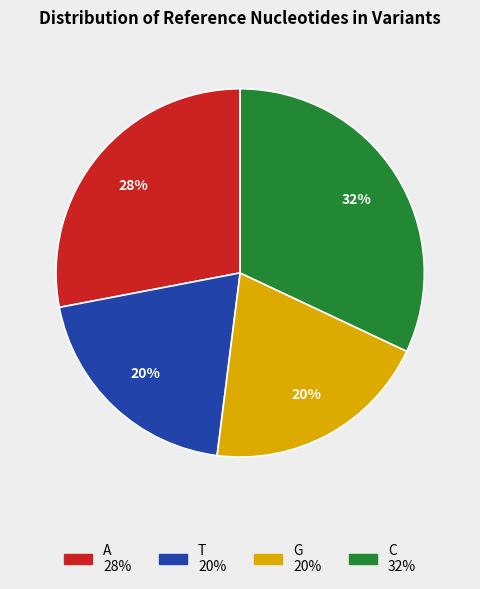

Combined, do T and G account for over 50%?

No